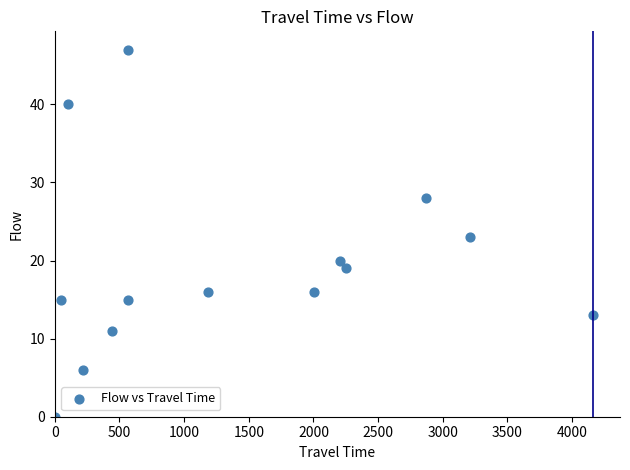

What is the range of X values (max minus min)?

4162